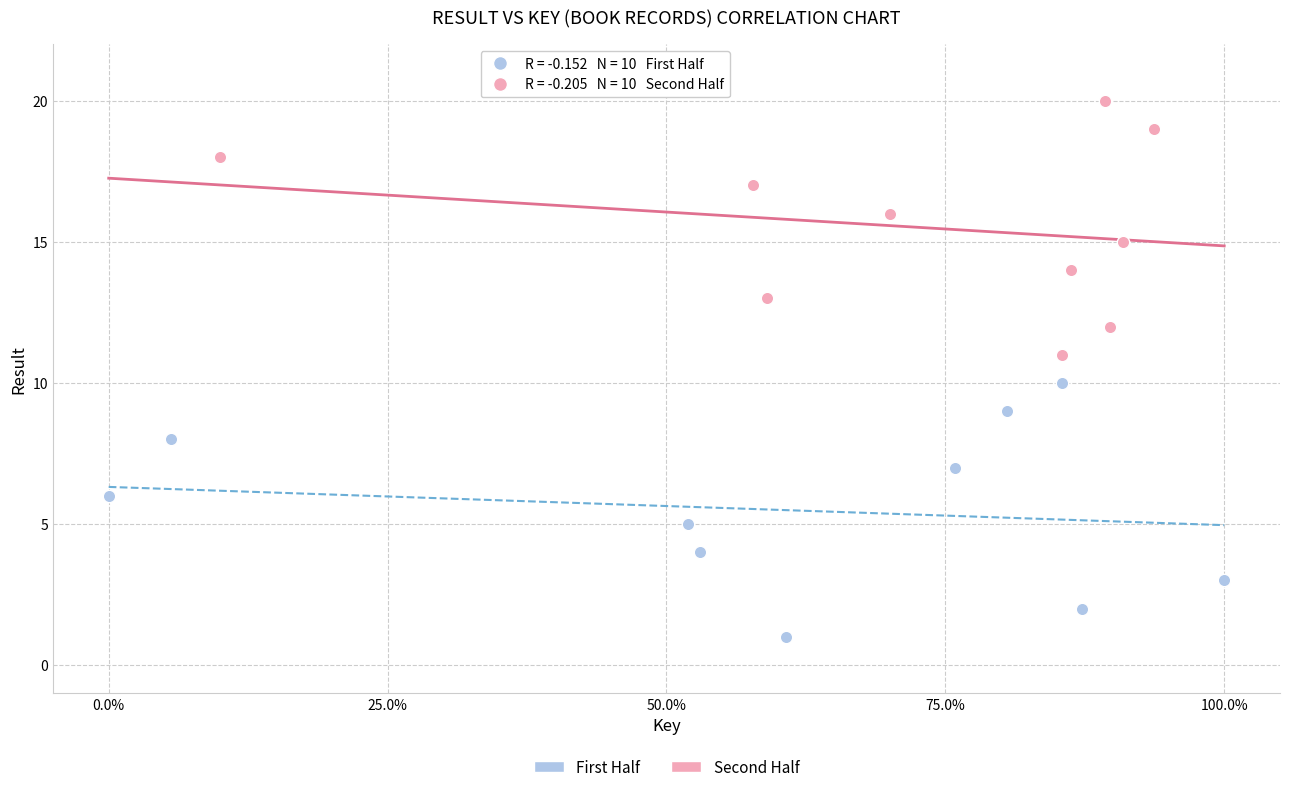

What are all the series names shown in the legend?

First Half, Second Half